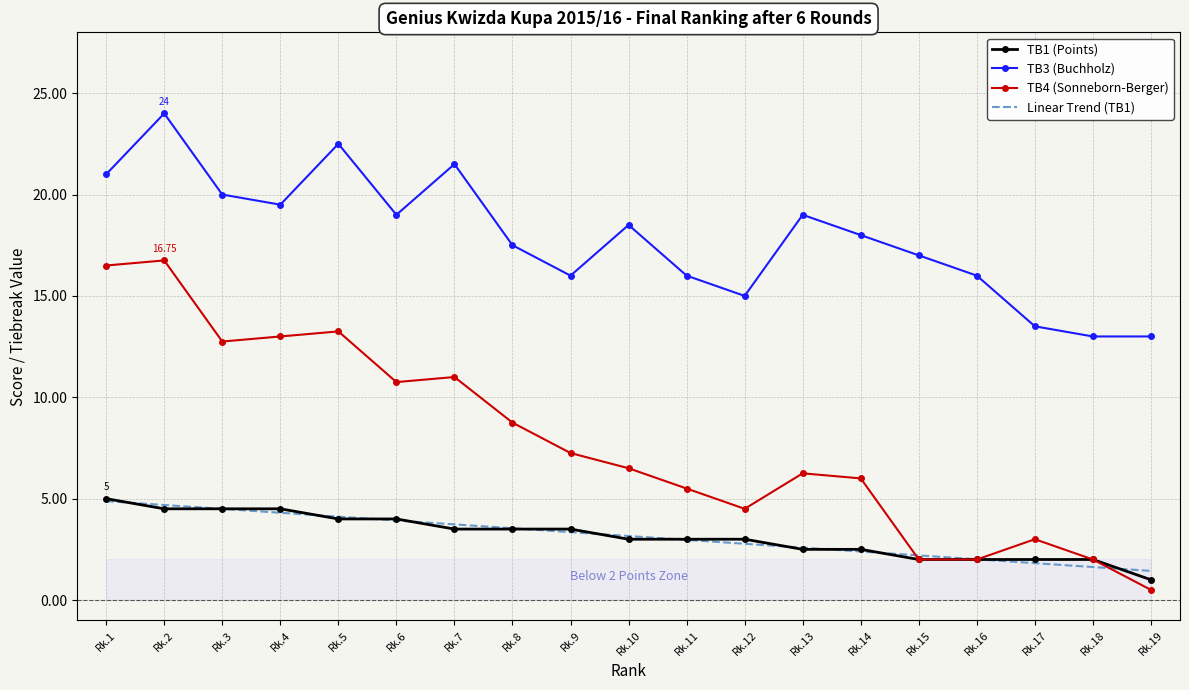

What is the approximate value of TB1 (Points) at Rk.15?

2.0